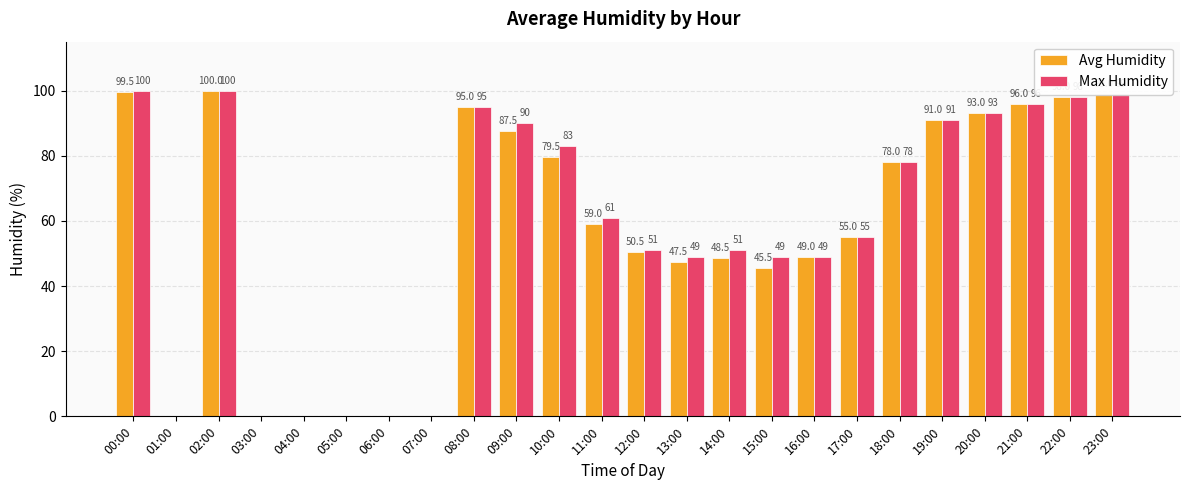

The Avg Humidity series shows 98.0 at 22:00. True or false?

True